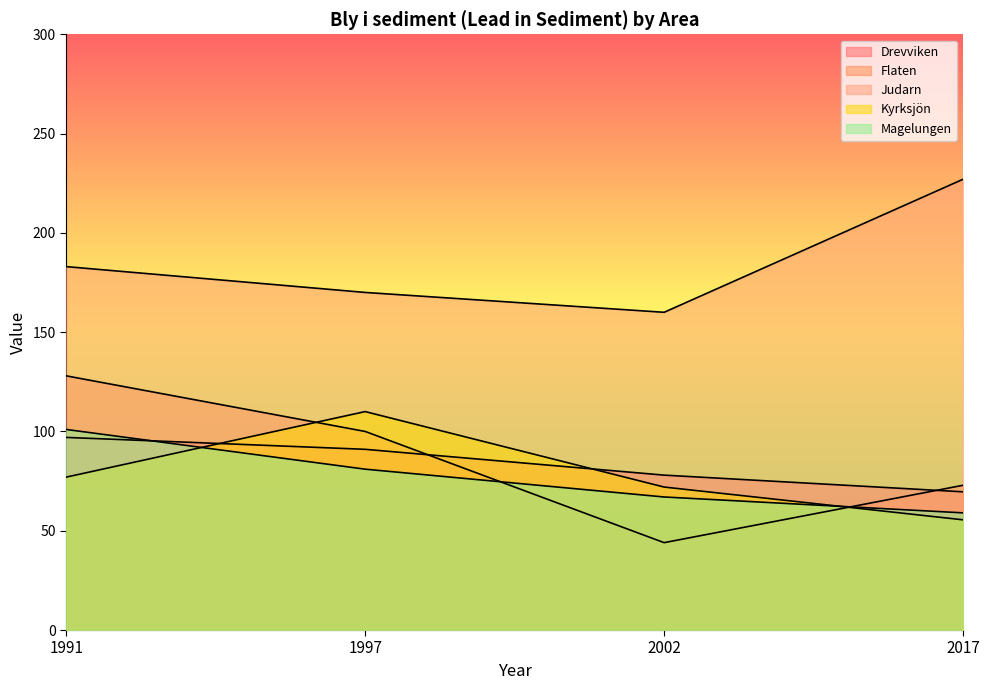

How many intersections are there between Drevviken and Flaten?

2